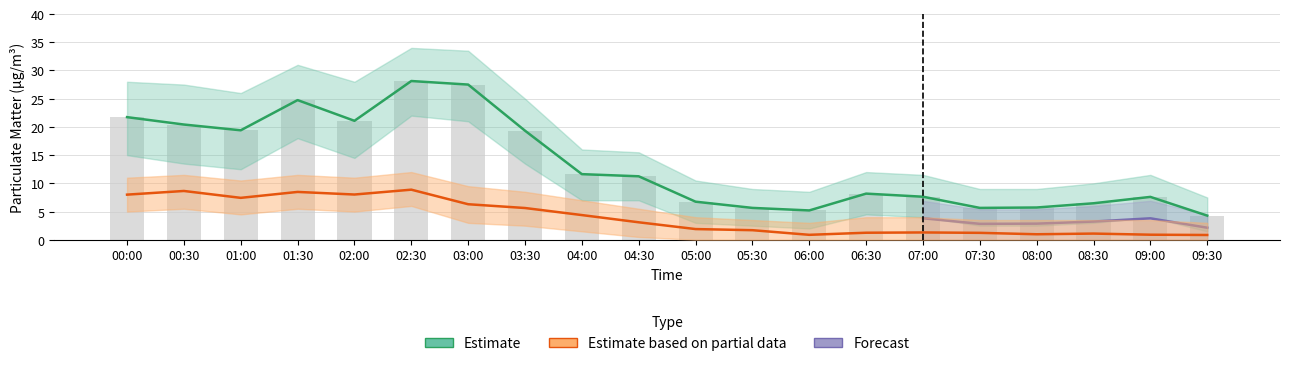

Where does the P1 series first go above 11?

00:00